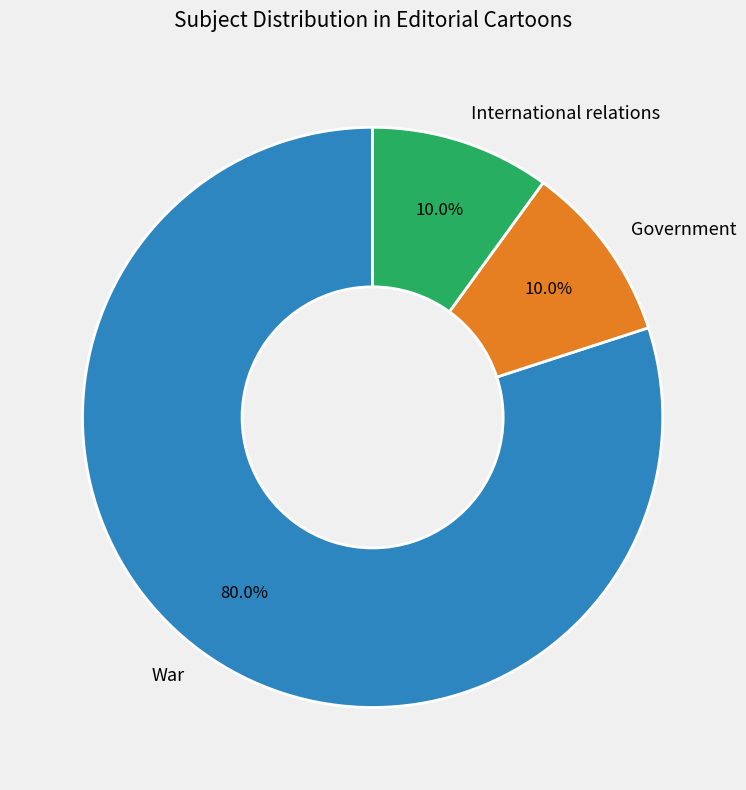

Approximately how many times larger is the value at Government compared to International relations?

1.0